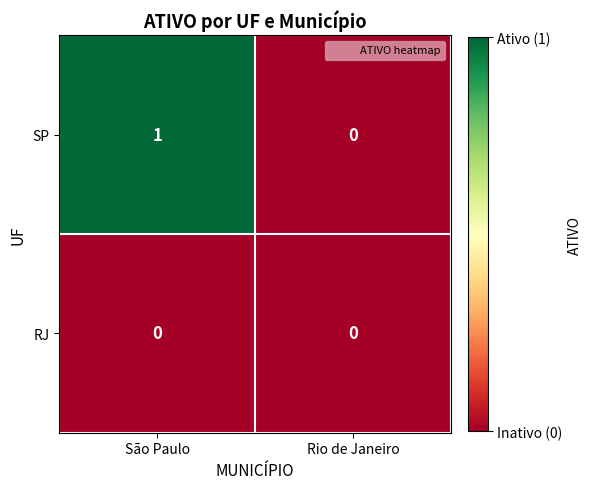

The SP series shows 2 at São Paulo. True or false?

False